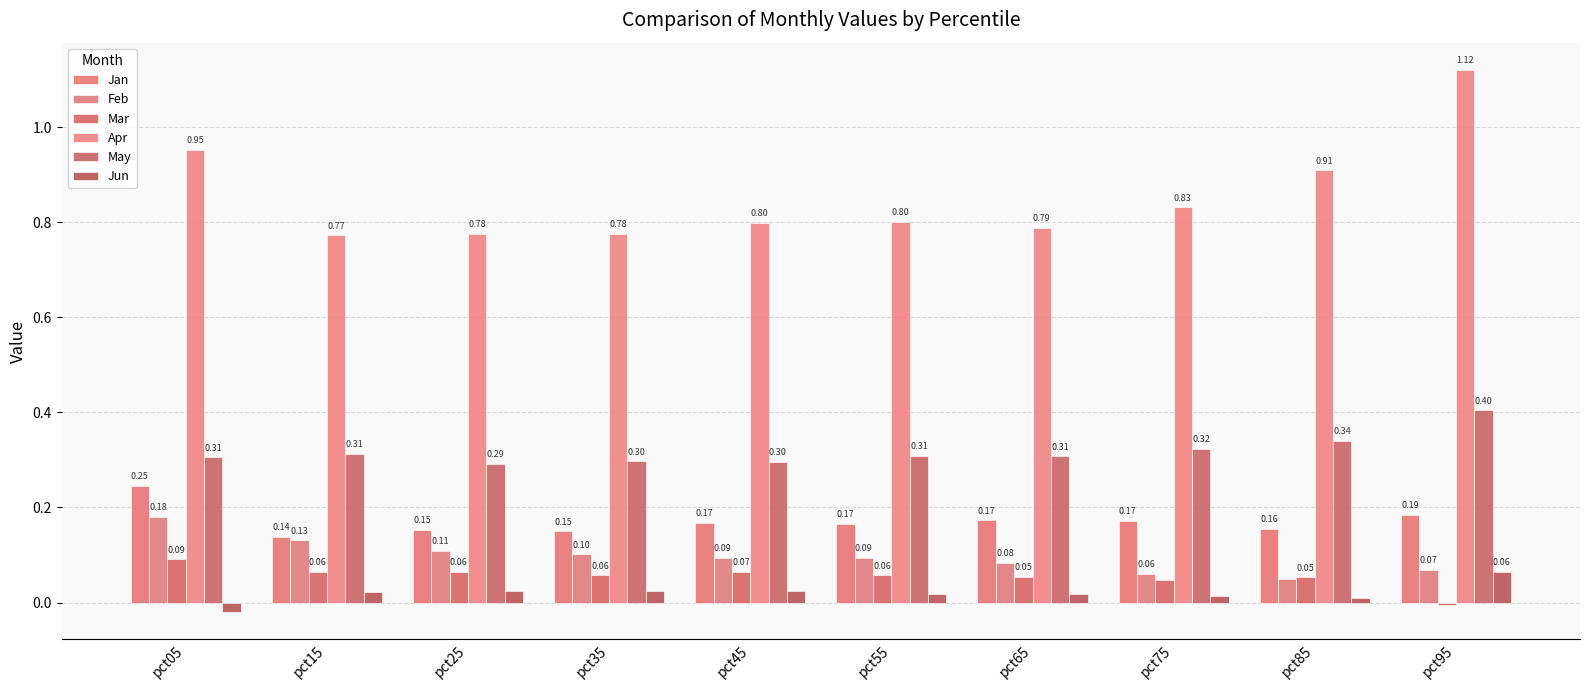

How many Jan values are between 0 and 1?

10